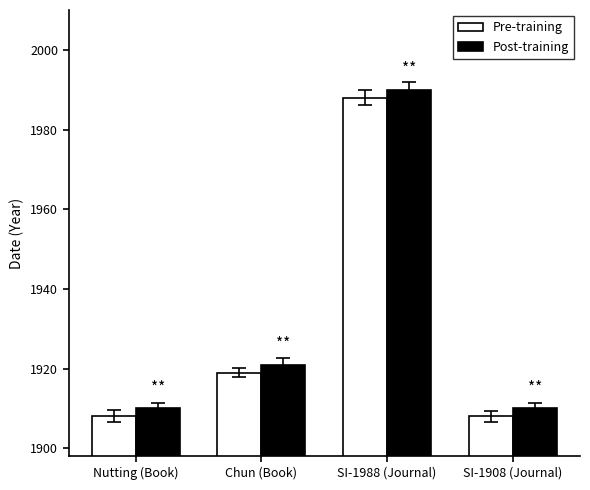

What position from the right is Nutting (Book)?

4